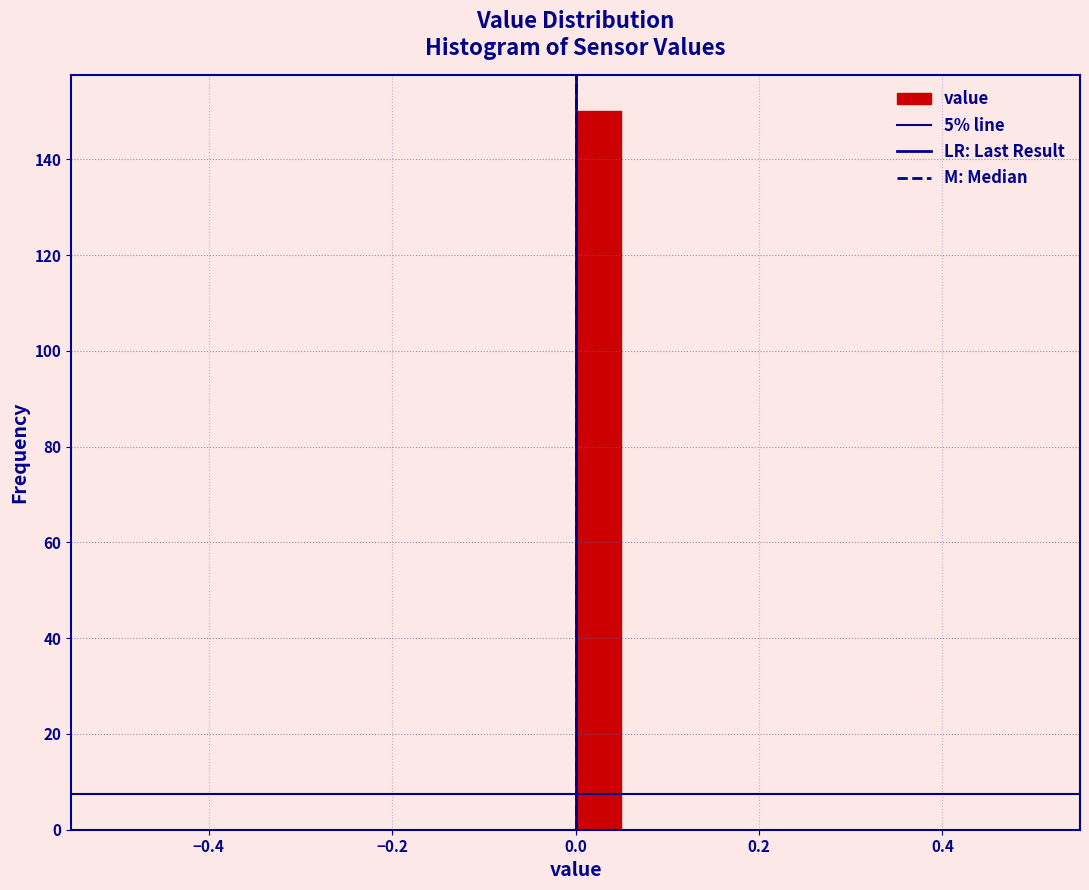

Read against the x-axis, roughly where is the centre of the tallest bar?

0.02